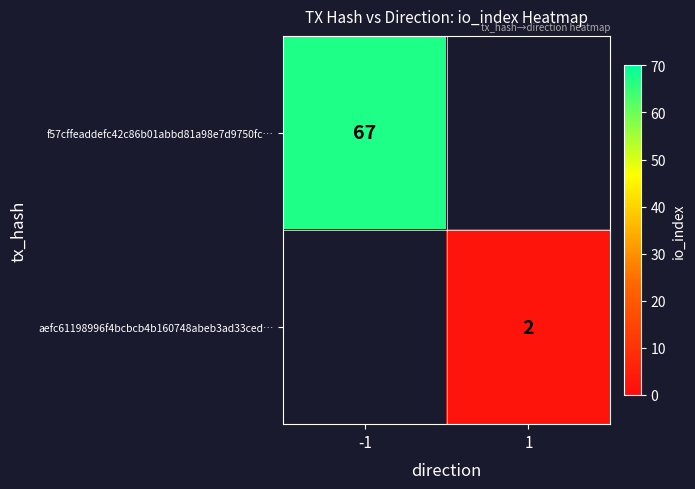

True or false: aefc61198996f4bcbcb4b160748abeb3ad33ced… has a value of 3 at 1.

False